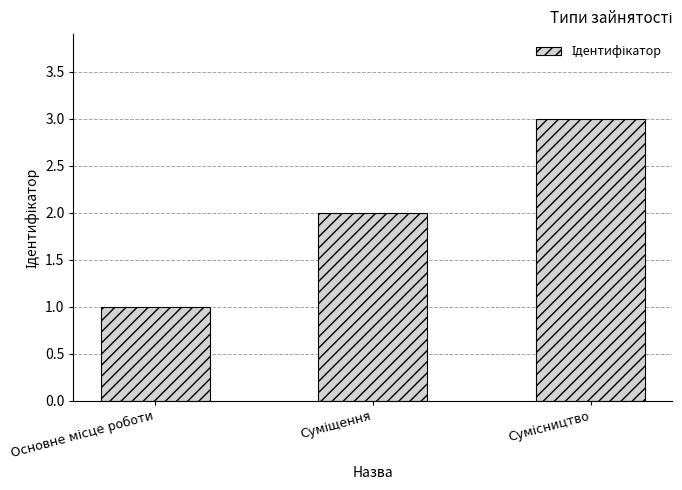

What is the sum of all values?

6